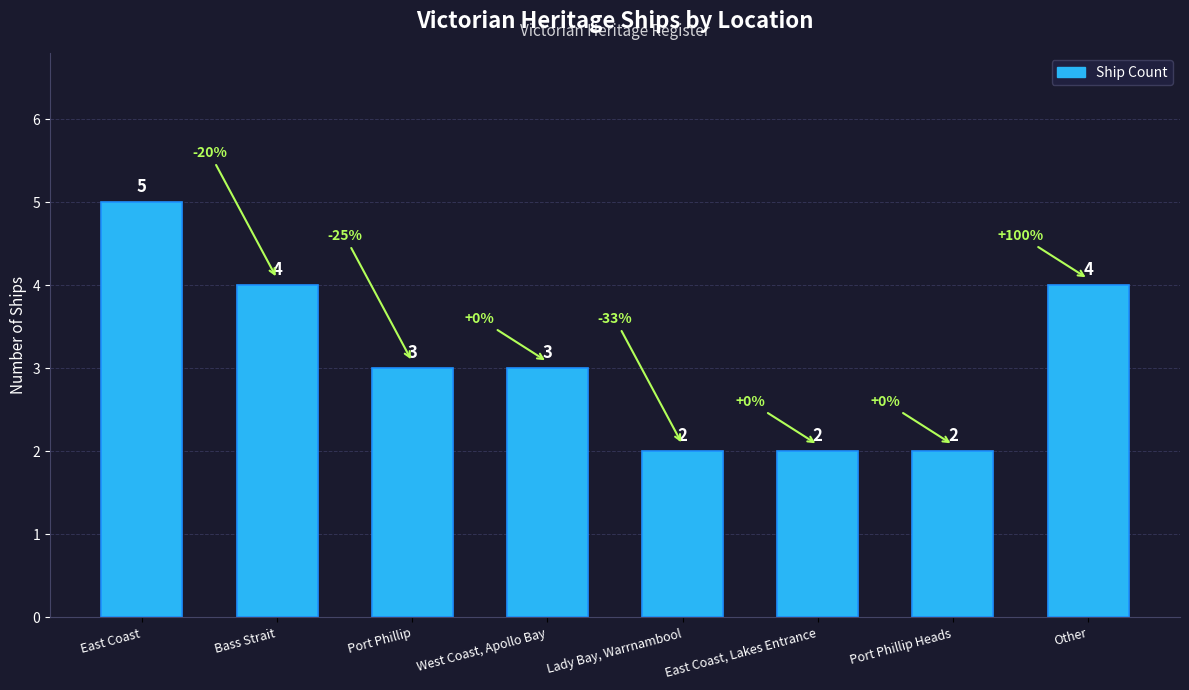

Reading right to left, extract all data points from this chart.

4	2	2	2	3	3	4	5